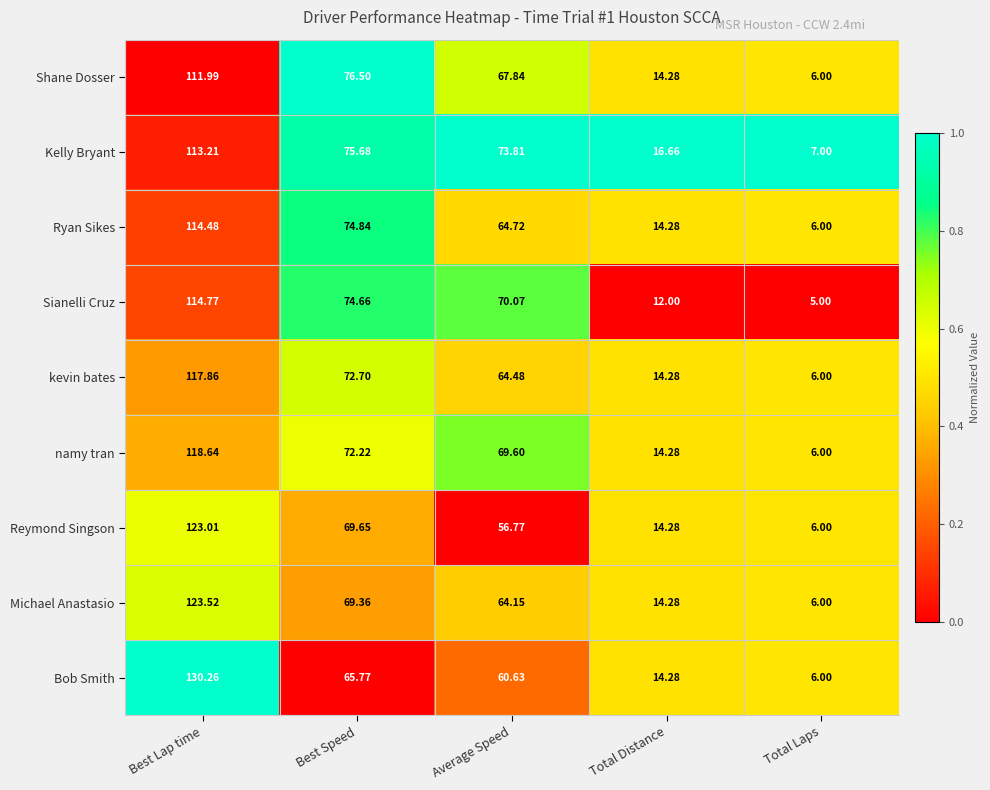

What is the difference between the highest and lowest values at Total Laps?

2.0